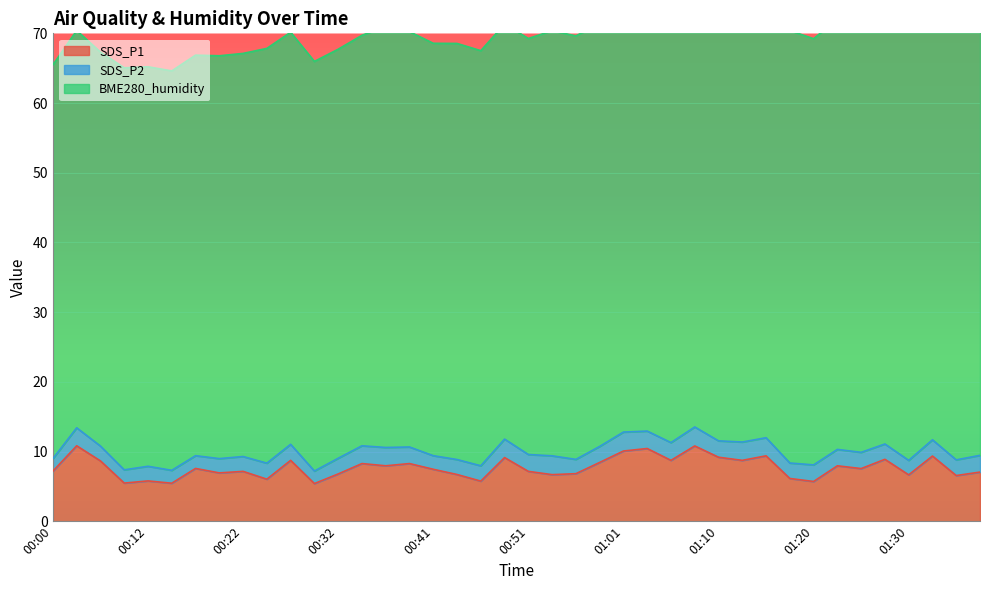

True or false: BME280_humidity and SDS_P2 intersect in this chart.

False